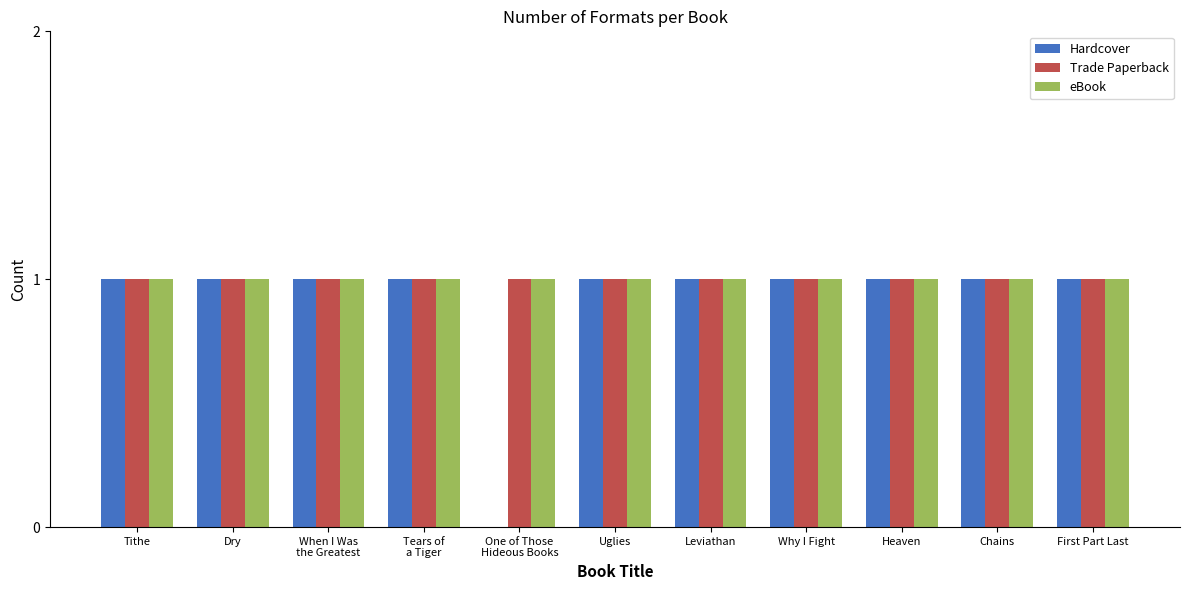

How many groups of bars are there?

11